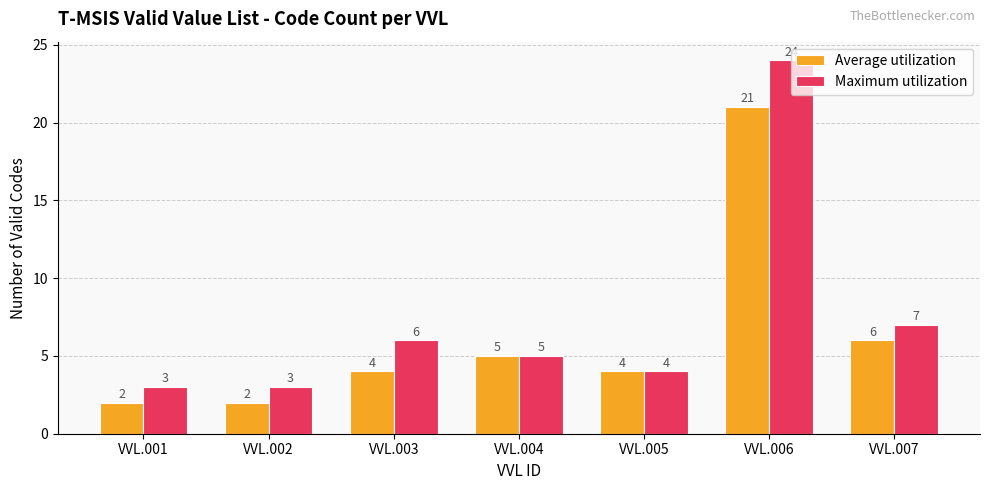

Reading left to right, list all the values displayed in this chart.

Average utilization: 2	2	4	5	4	21	6
Maximum utilization: 3	3	6	5	4	24	7